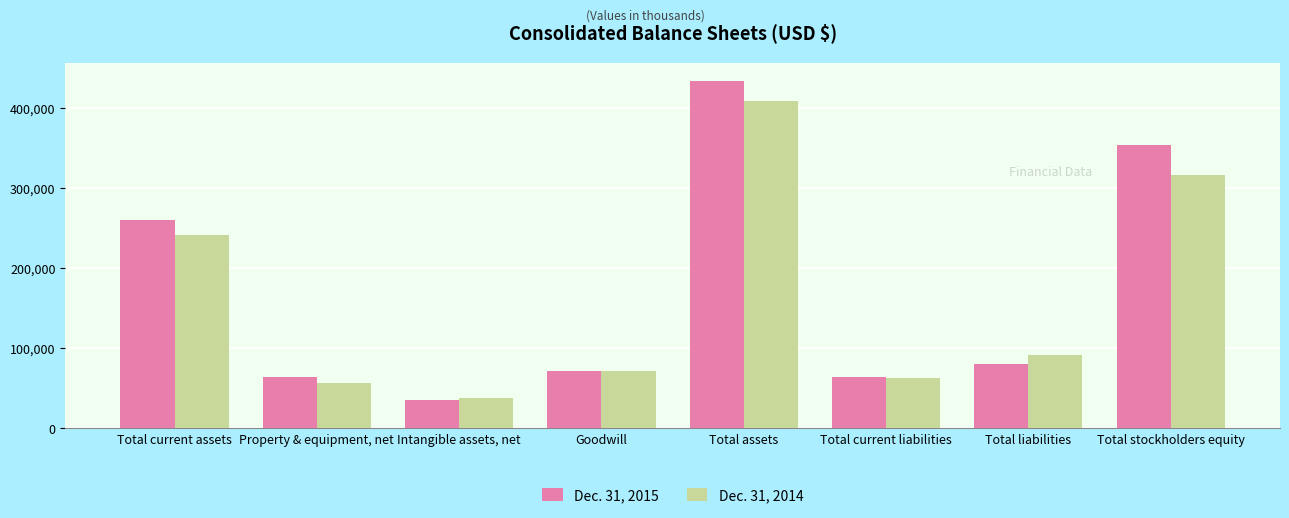

How many groups of bars are there?

8